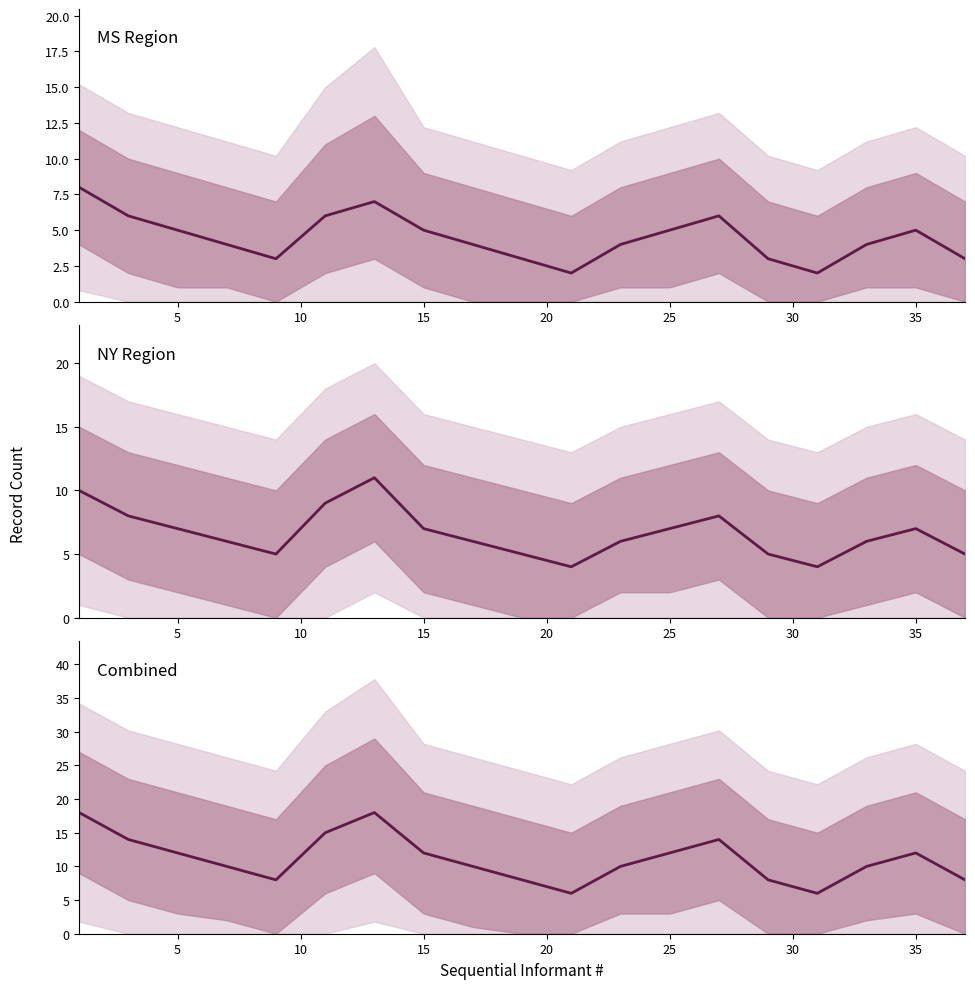

Where is NY Region nearest to the value 7?

5